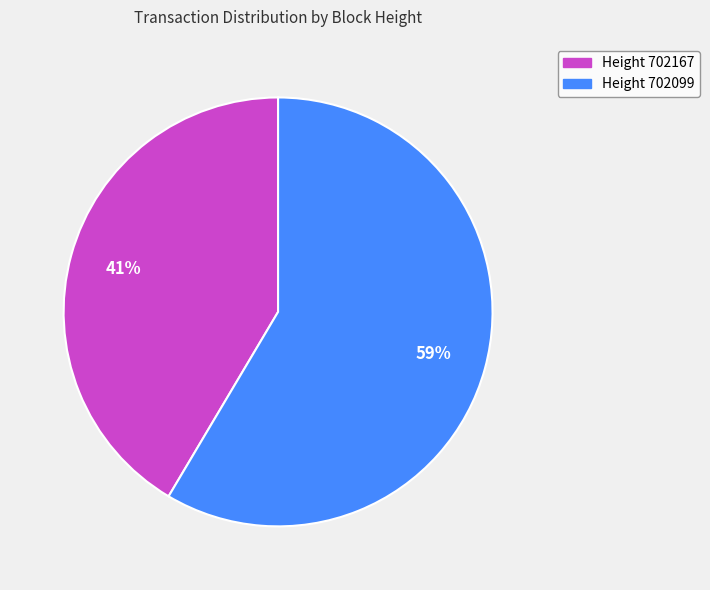

Do Height 702099 and Height 702167 together represent more than half of the pie?

Yes